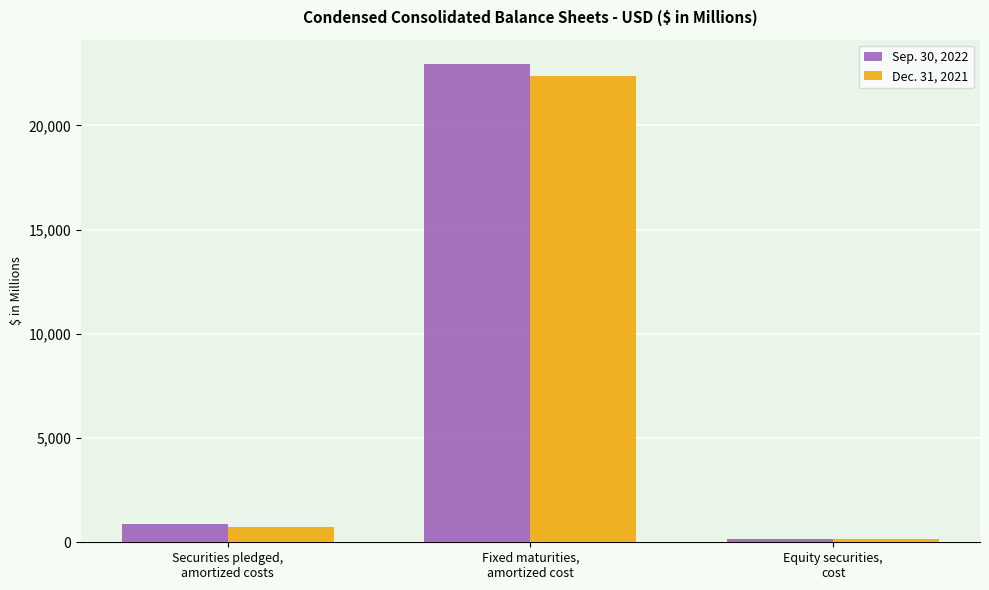

Does the chart contain any negative values?

No